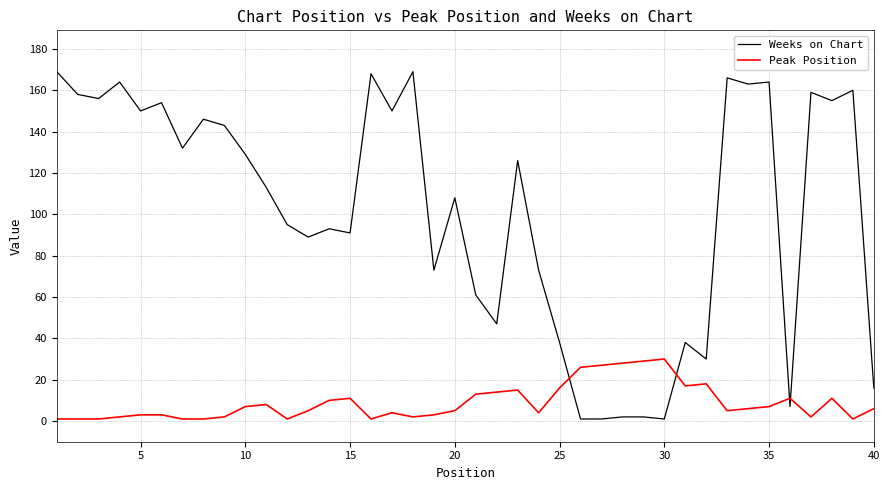

Which series has the largest range (max minus min)?

Weeks on Chart